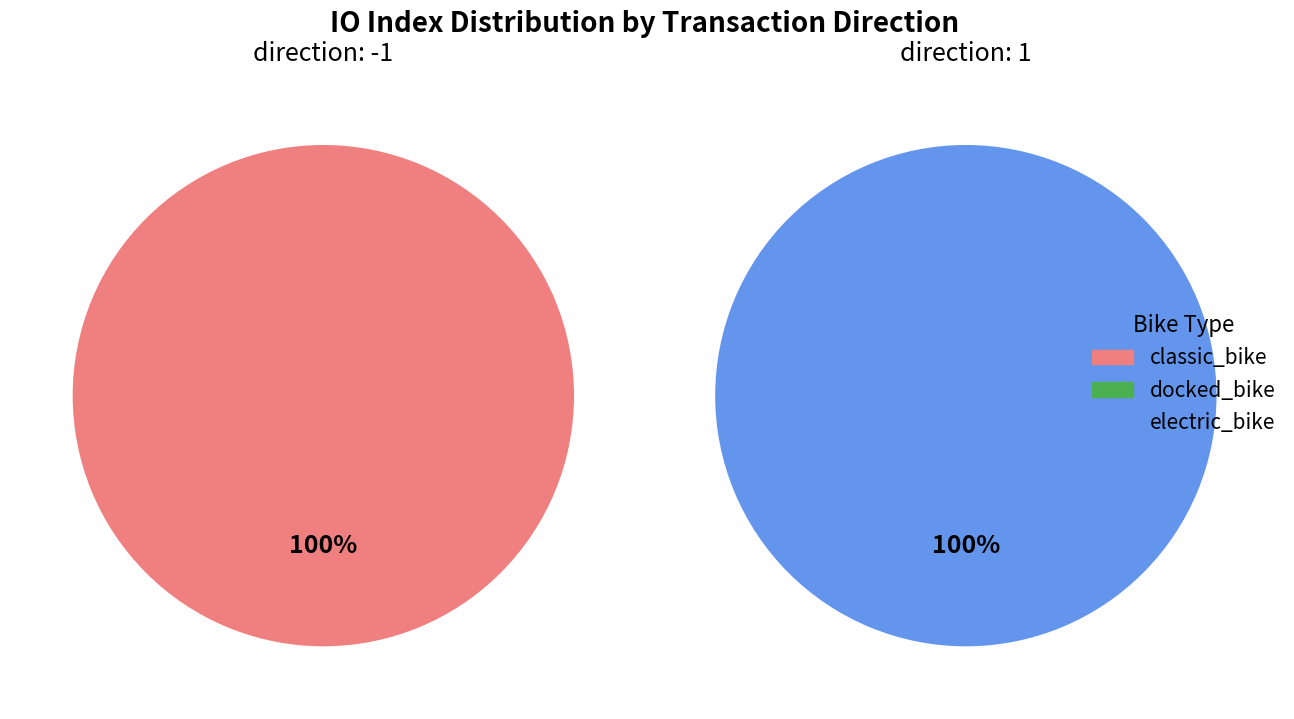

Is it true that 0 is 1% of the pie?

False